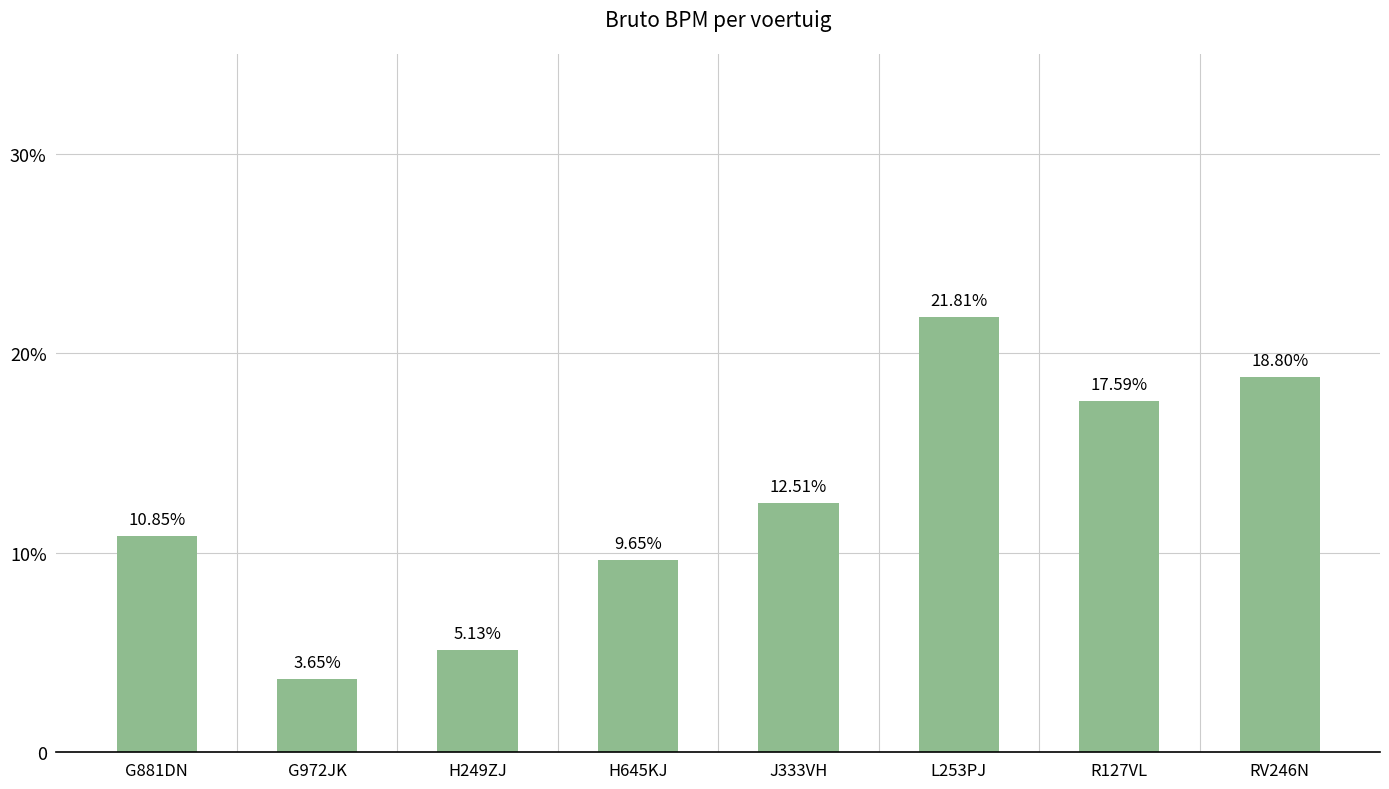

Are the bars horizontal?

No